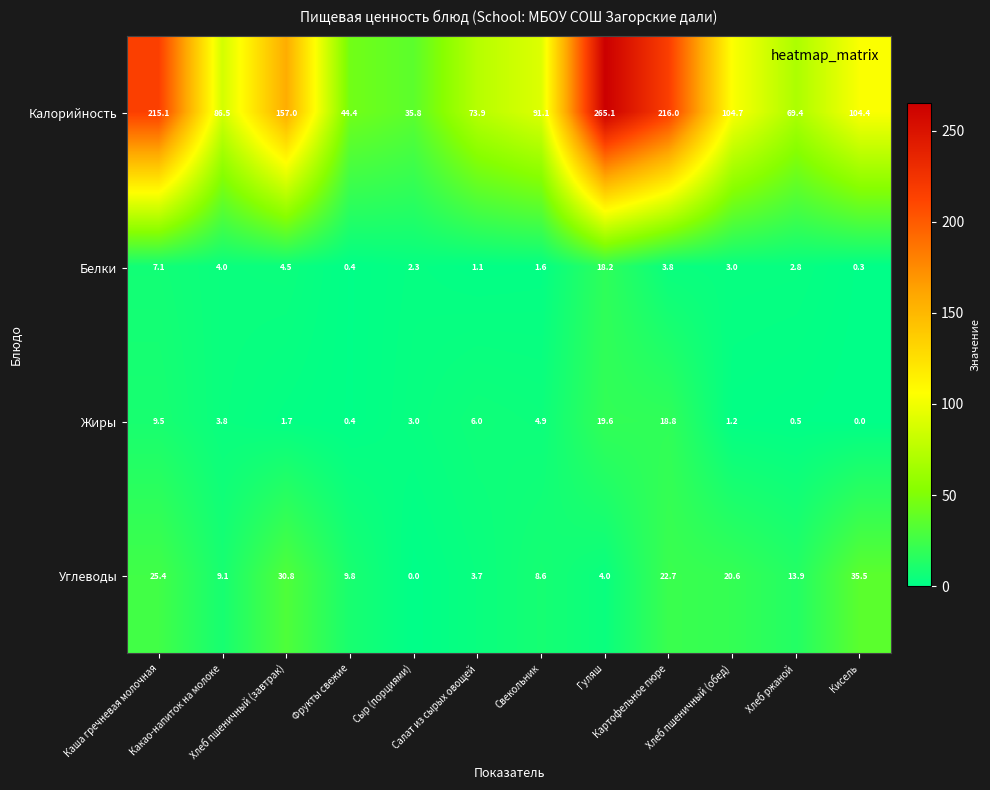

What is the difference between the maximum and minimum values in the Калорийность series?

229.3